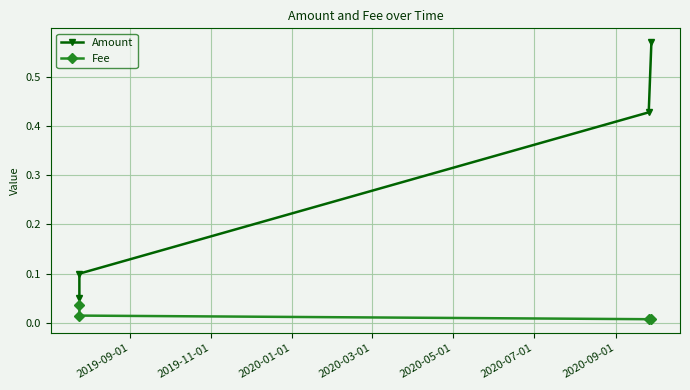

What is the difference between the maximum and minimum values in the Amount series?

0.5